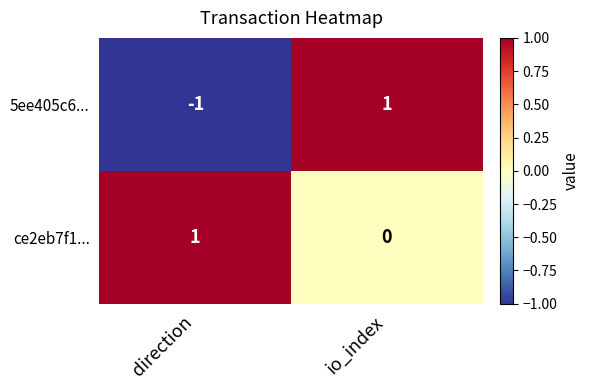

The 5ee405c6... series shows 1 at io_index. True or false?

True